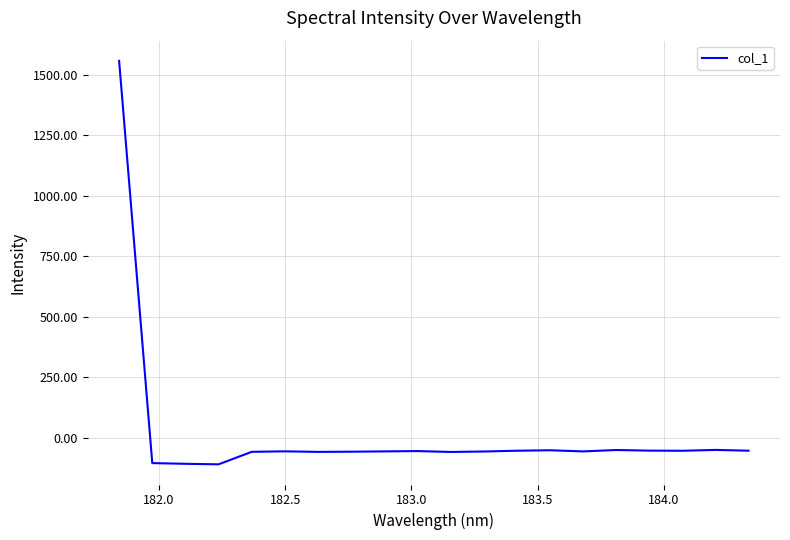

What is the maximum value shown in the chart?

1557.5